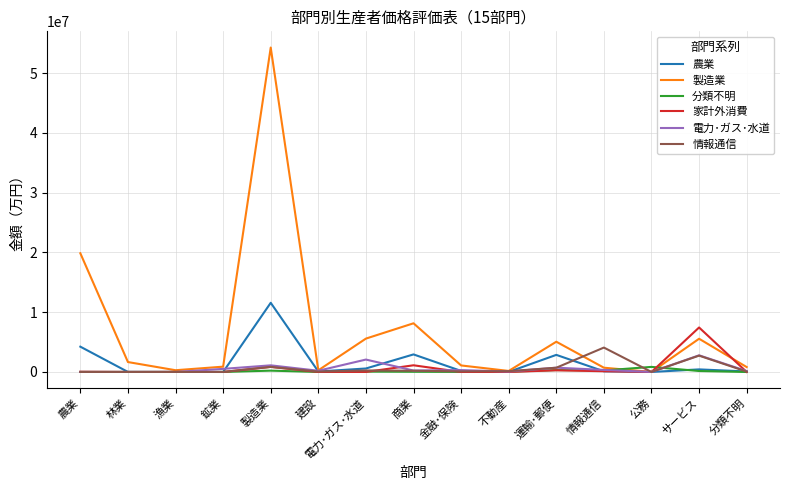

At how many categories does at least one series exceed 14824923?

2